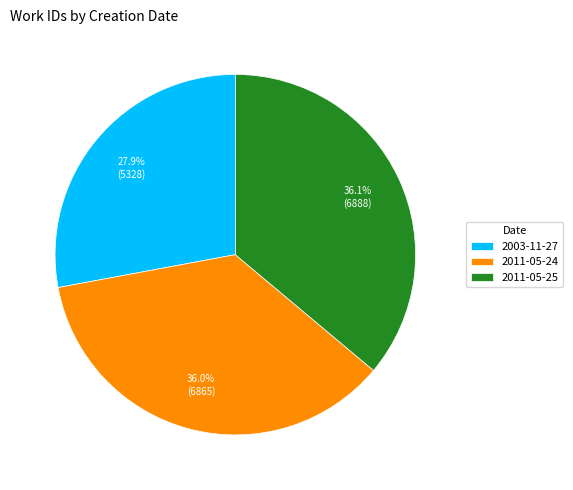

How many segments does this pie chart have?

3